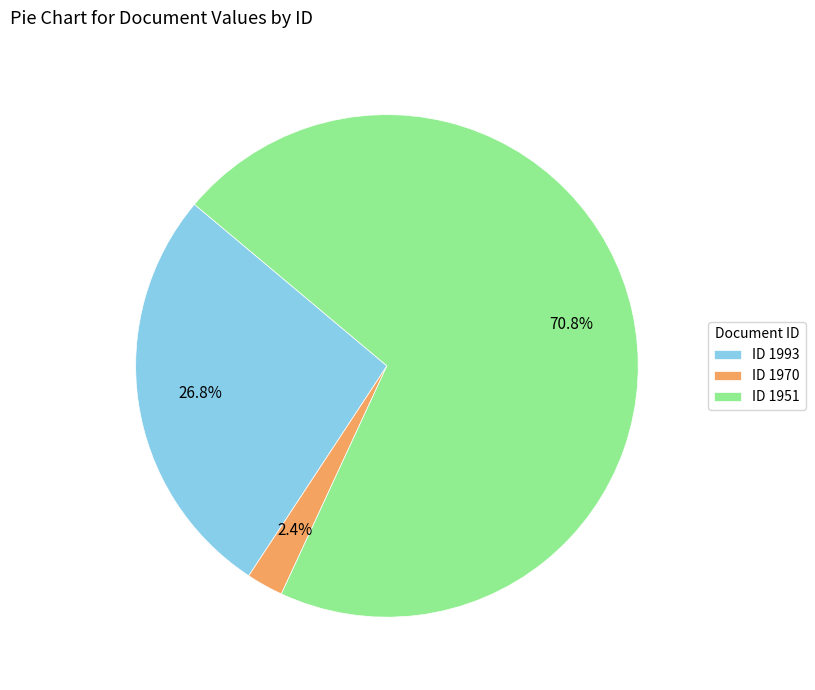

To the nearest percent, what is the difference between the largest and smallest slice percentages?

68%